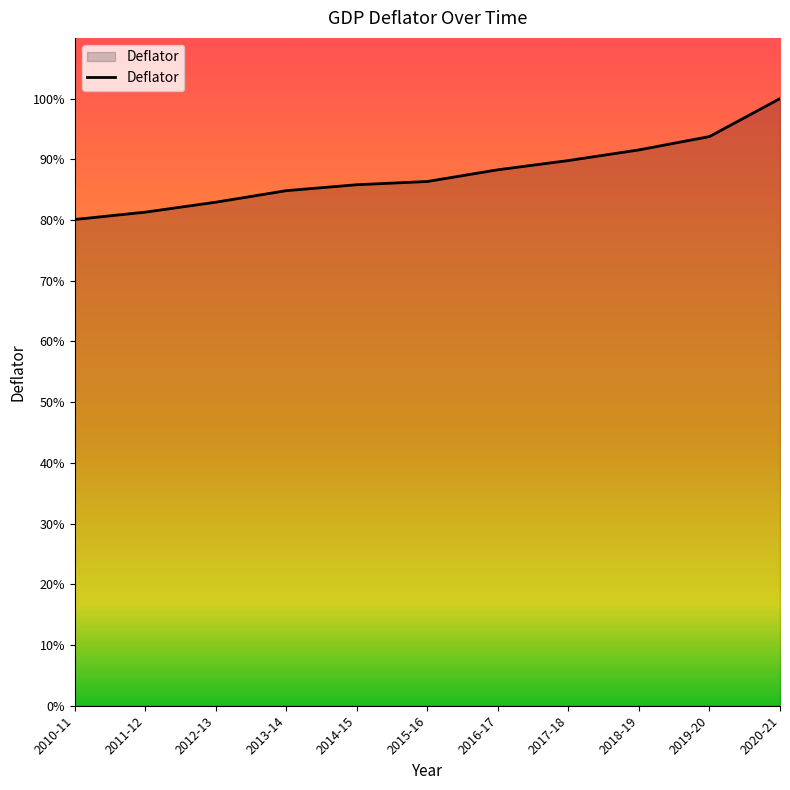

What position from the right is 2015-16?

6